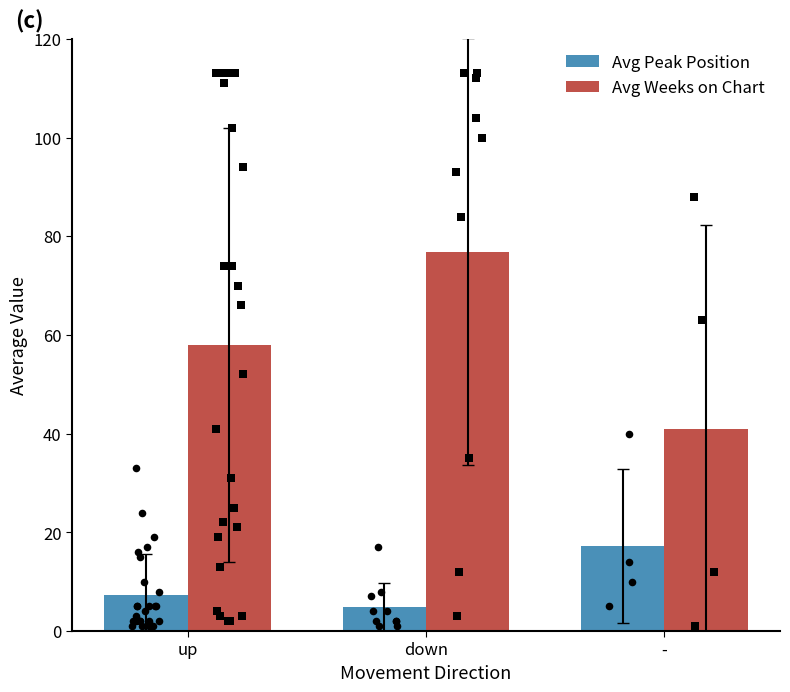

At which category is the sum across all series the highest?

down